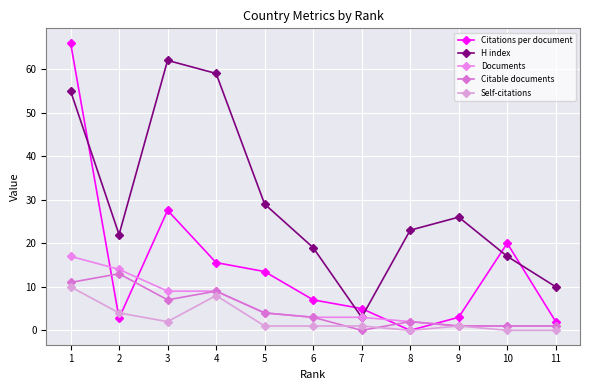

At how many categories does at least one series exceed 47?

3